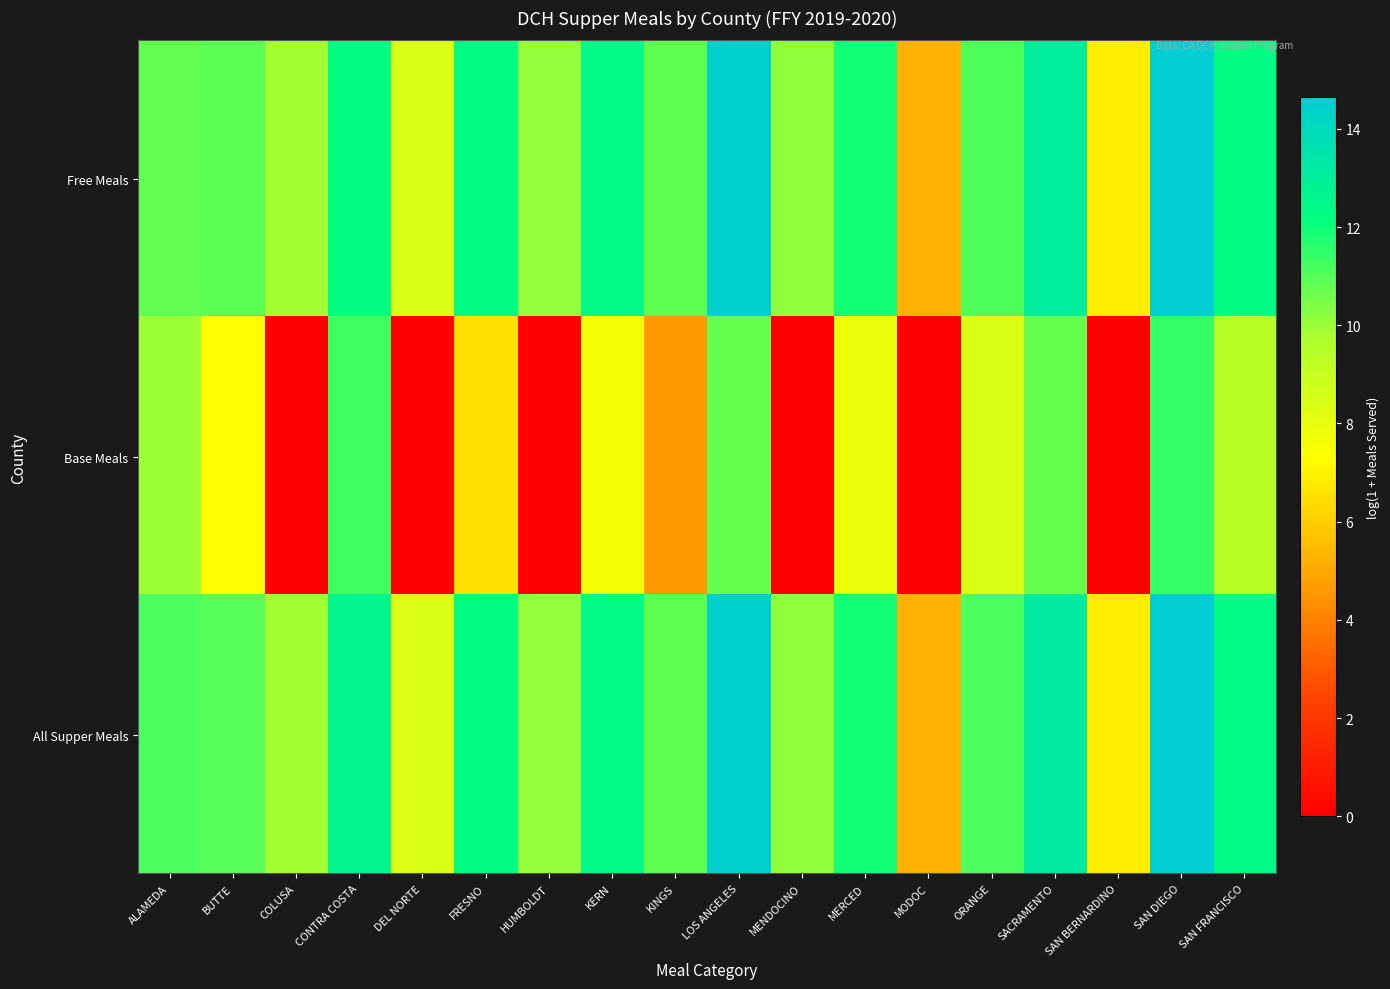

At FRESNO, list the series in order from largest to smallest.

All Supper Meals, Free Meals, Base Meals